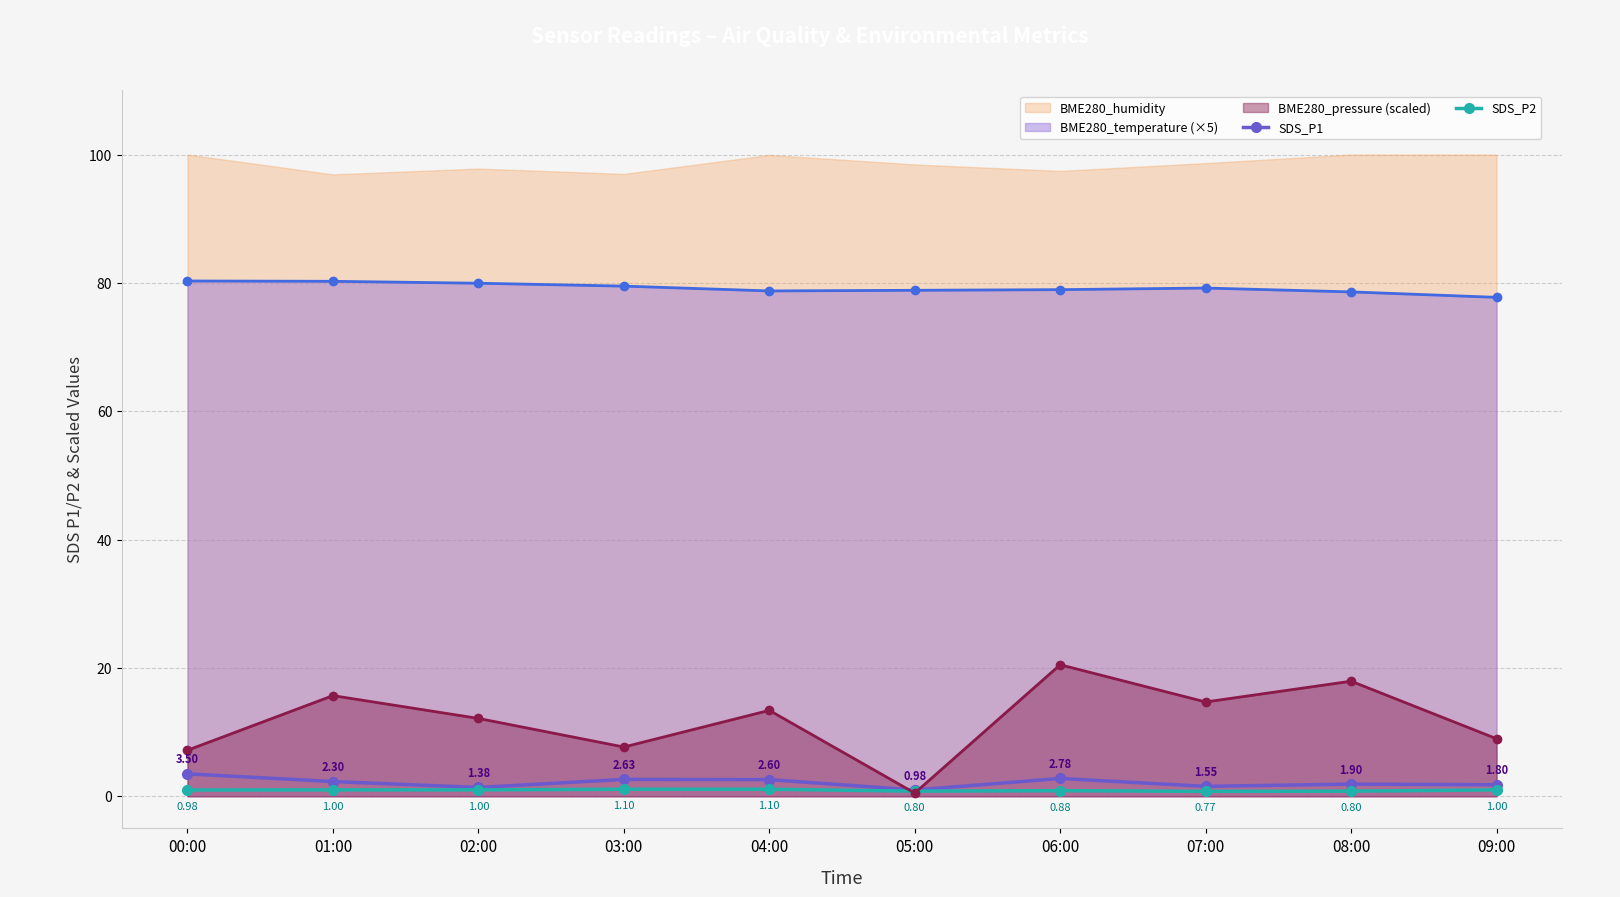

True or false: BME280_temperature (×5) and SDS_P1 cross at least once.

False